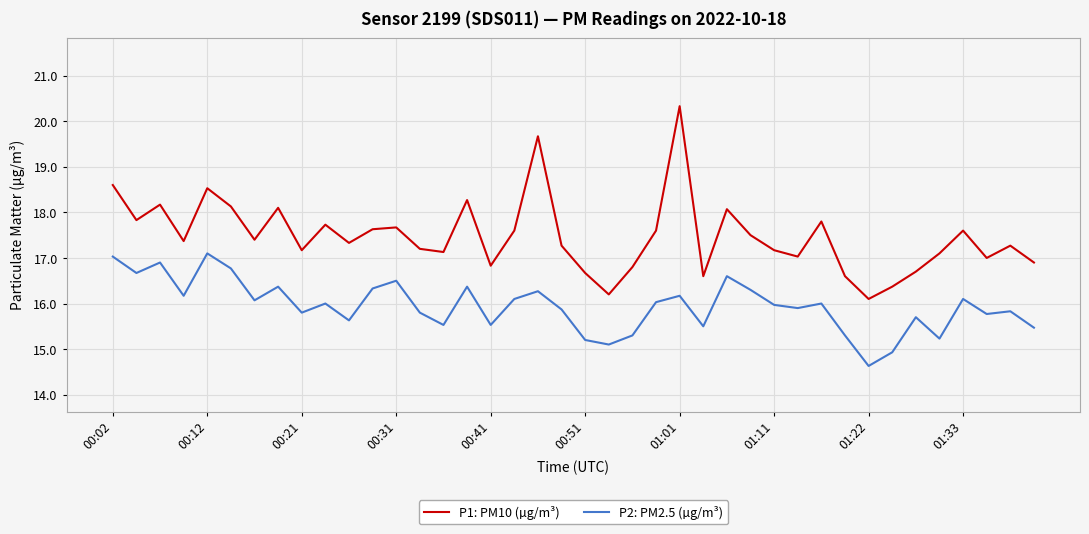

True or false: P2: PM2.5 (µg/m³) and P1: PM10 (µg/m³) cross at least once.

False